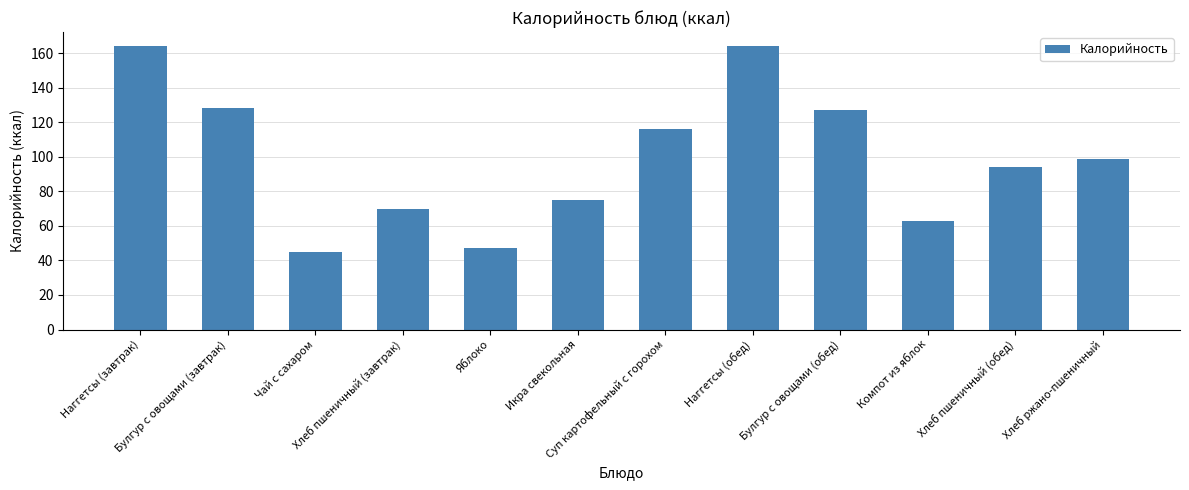

What is the change in value from Хлеб пшеничный (завтрак) to Хлеб пшеничный (обед)?

+24